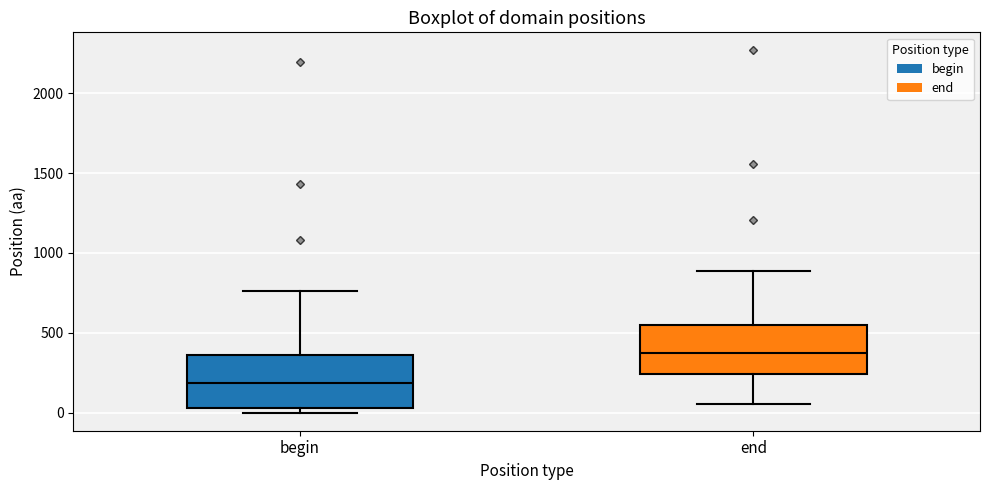

Where does the upper whisker of the box for begin end on the y-axis? The values are not printed on the chart, so give them approximately, as read against the axis.

750